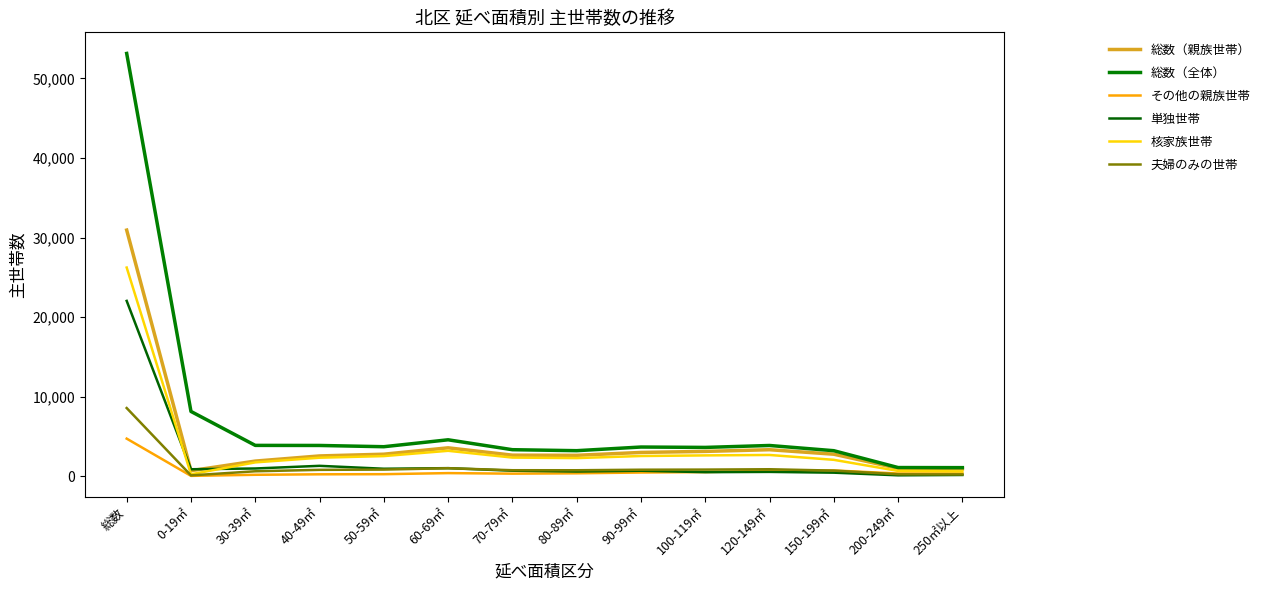

How many lines are shown in the chart?

6